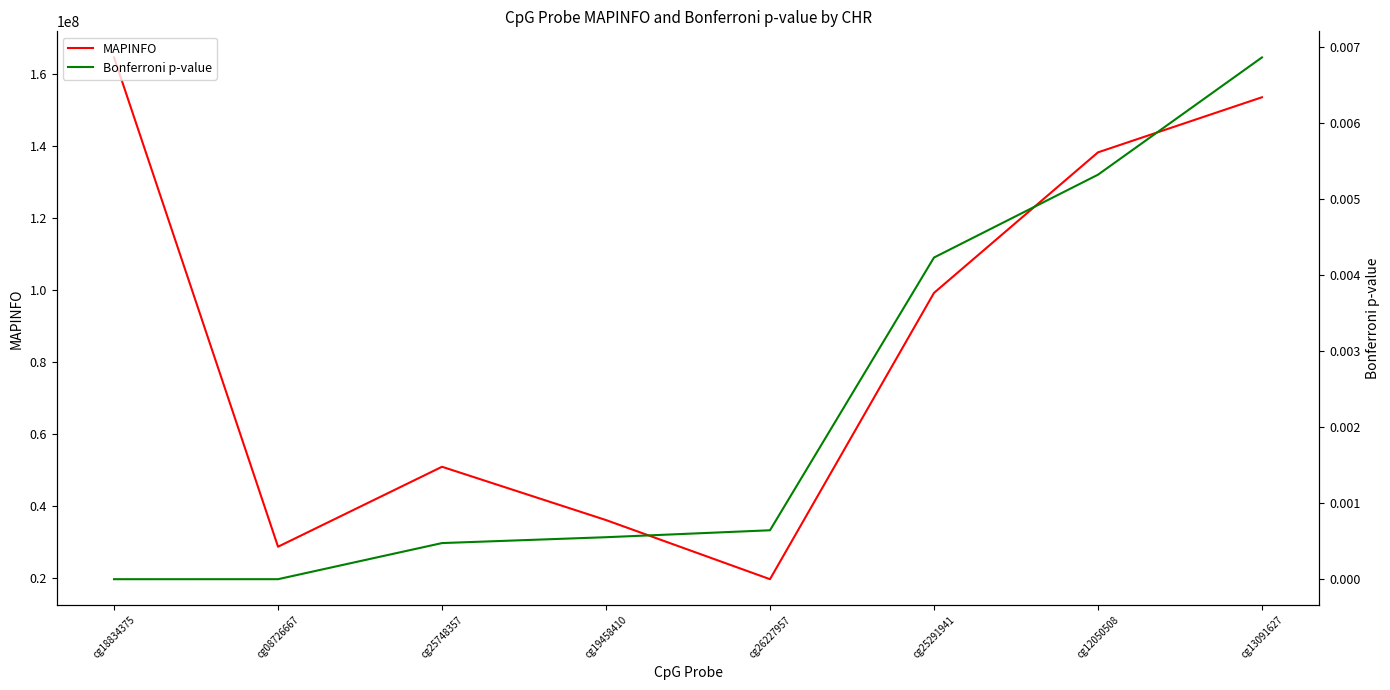

What is the label of the 5th point from the left?

cg26227957